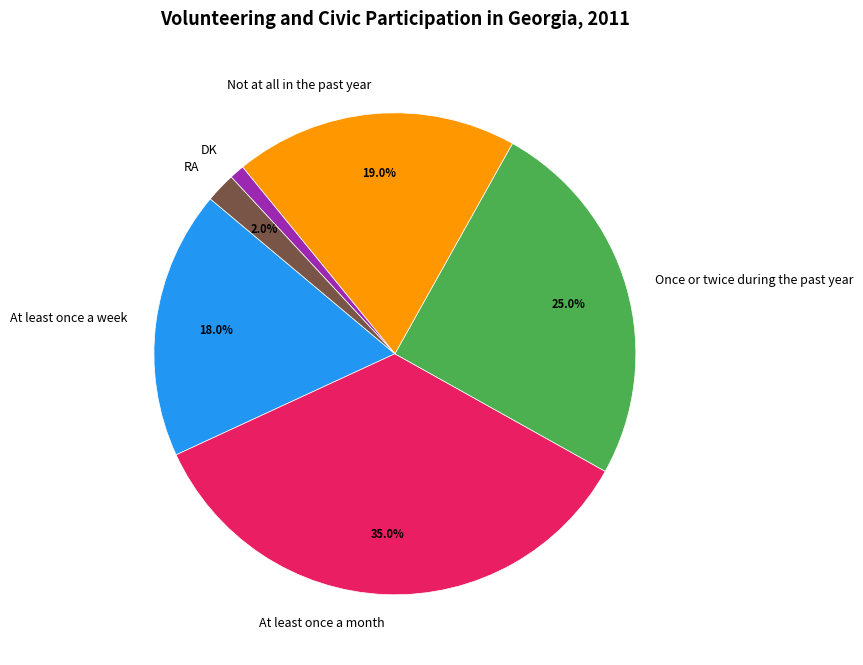

Is Not at all in the past year the majority of the pie?

No